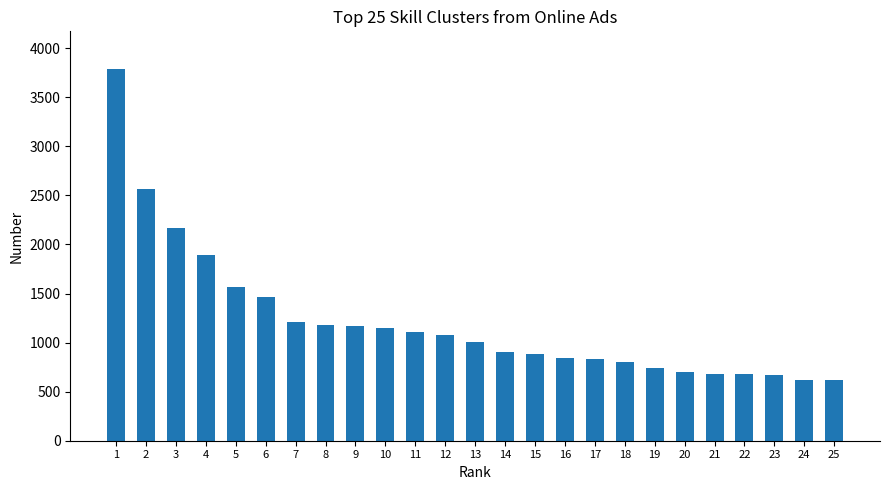

How many bars are there in total?

25